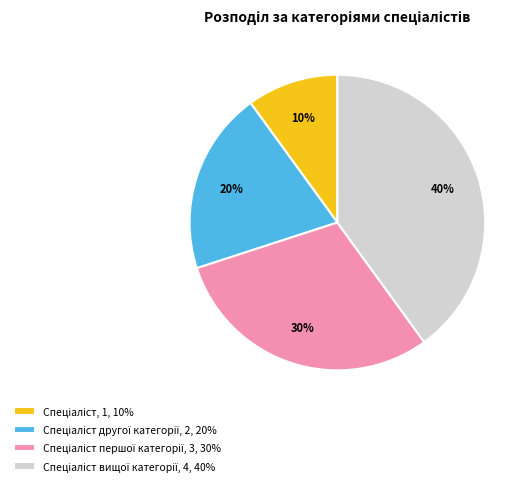

To the nearest percent, what is the difference between the largest and smallest slice percentages?

30%